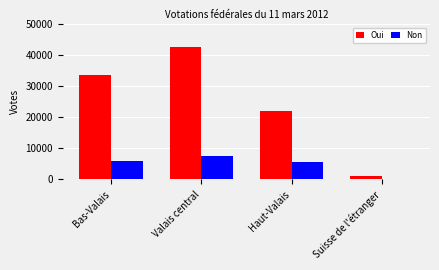

What is the spread (max minus min) of values at Suisse de l'étranger?

1061